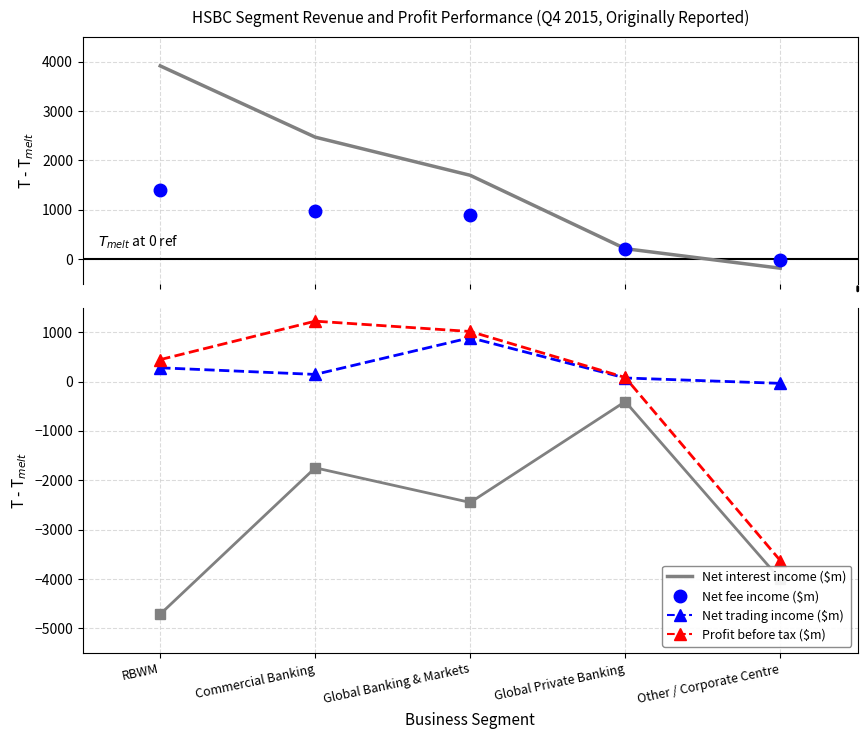

Does the chart have visible grid lines?

Yes